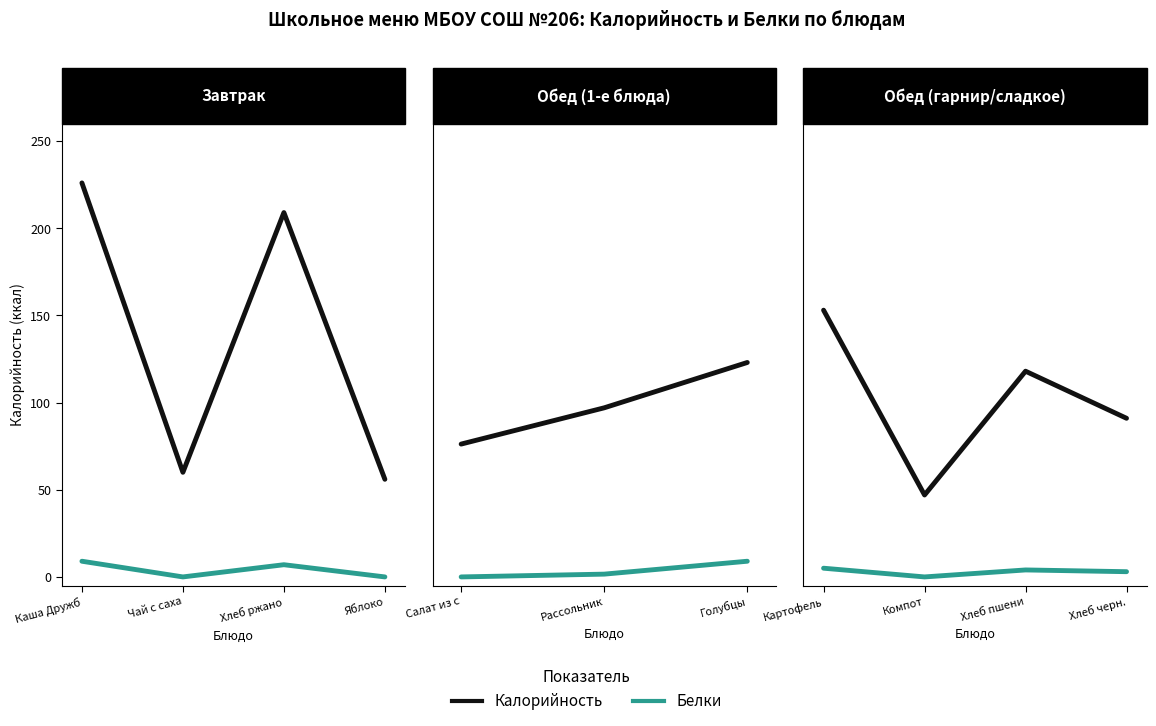

Rank the series at Картофель from lowest to highest value.

Белки, Калорийность